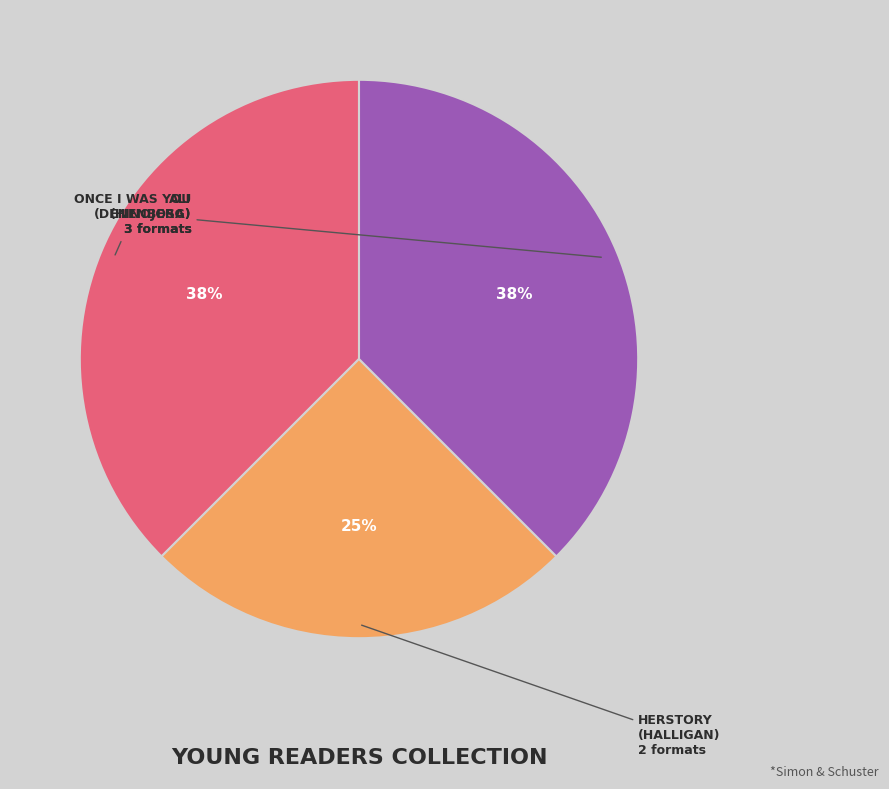

Is there a majority slice in this chart?

No